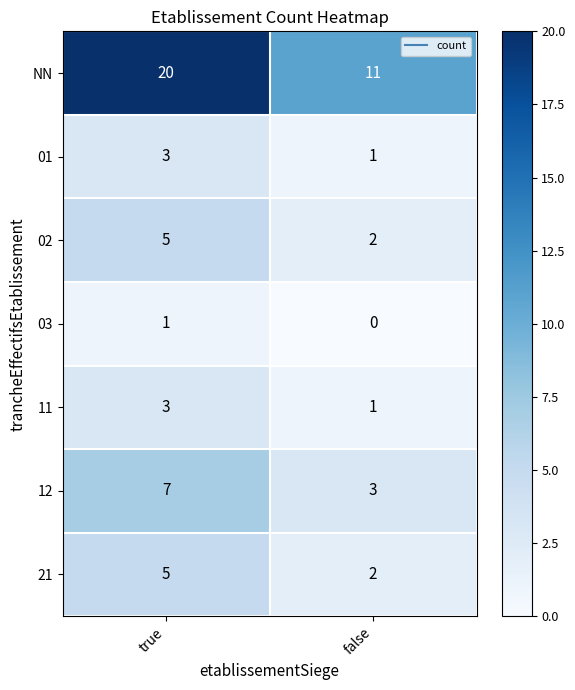

How many distinct data groups are displayed?

7